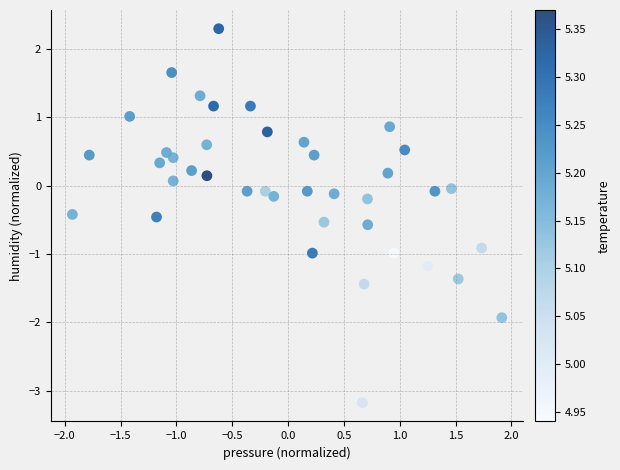

What is the range of Y values (max minus min)?

5.5